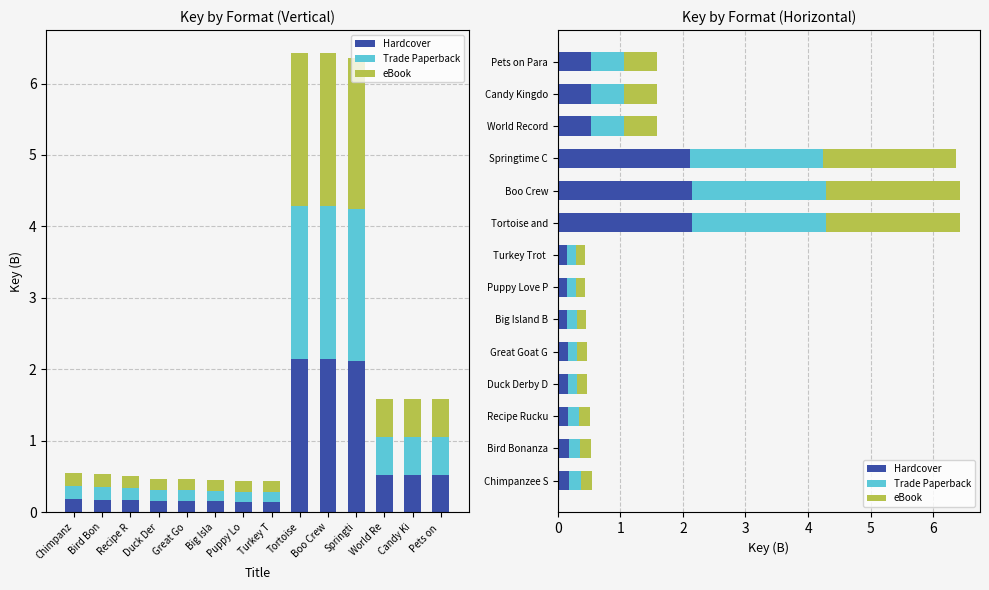

What is the total value across all series at Chimpanzee S?

0.6